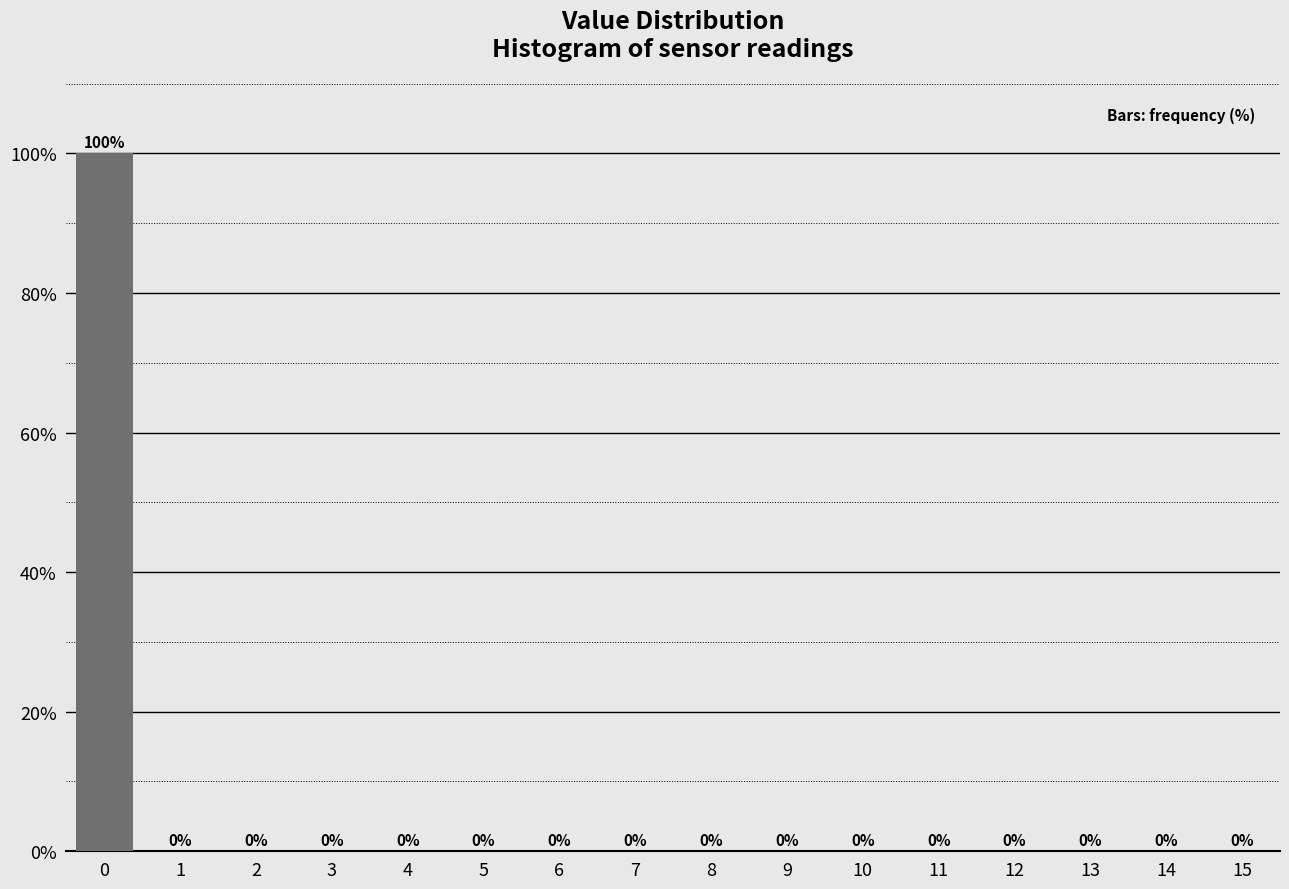

Reading left to right, what are all the values shown in this chart?

0=100	1=0	2=0	3=0	4=0	5=0	6=0	7=0	8=0	9=0	10=0	11=0	12=0	13=0	14=0	15=0